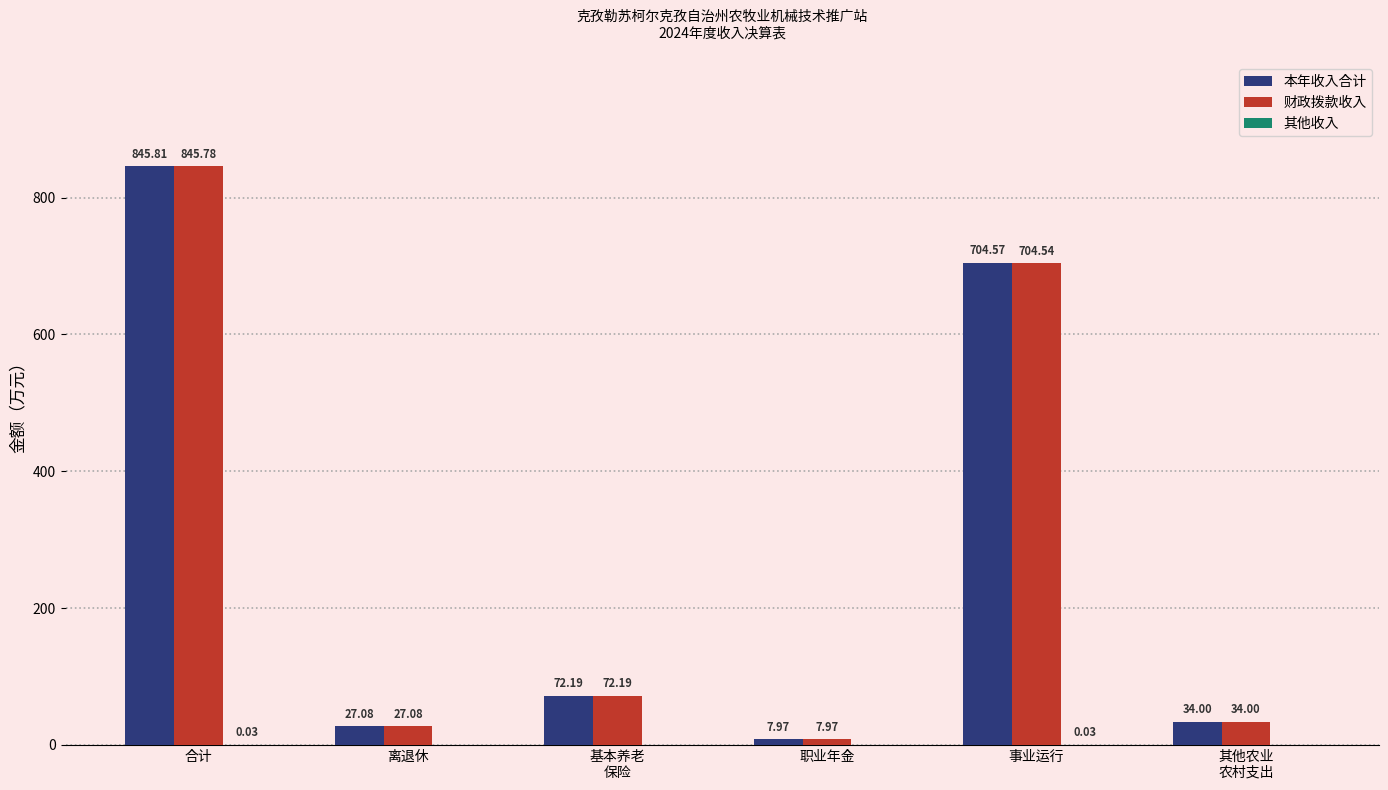

At which category is the sum across all series the highest?

合计